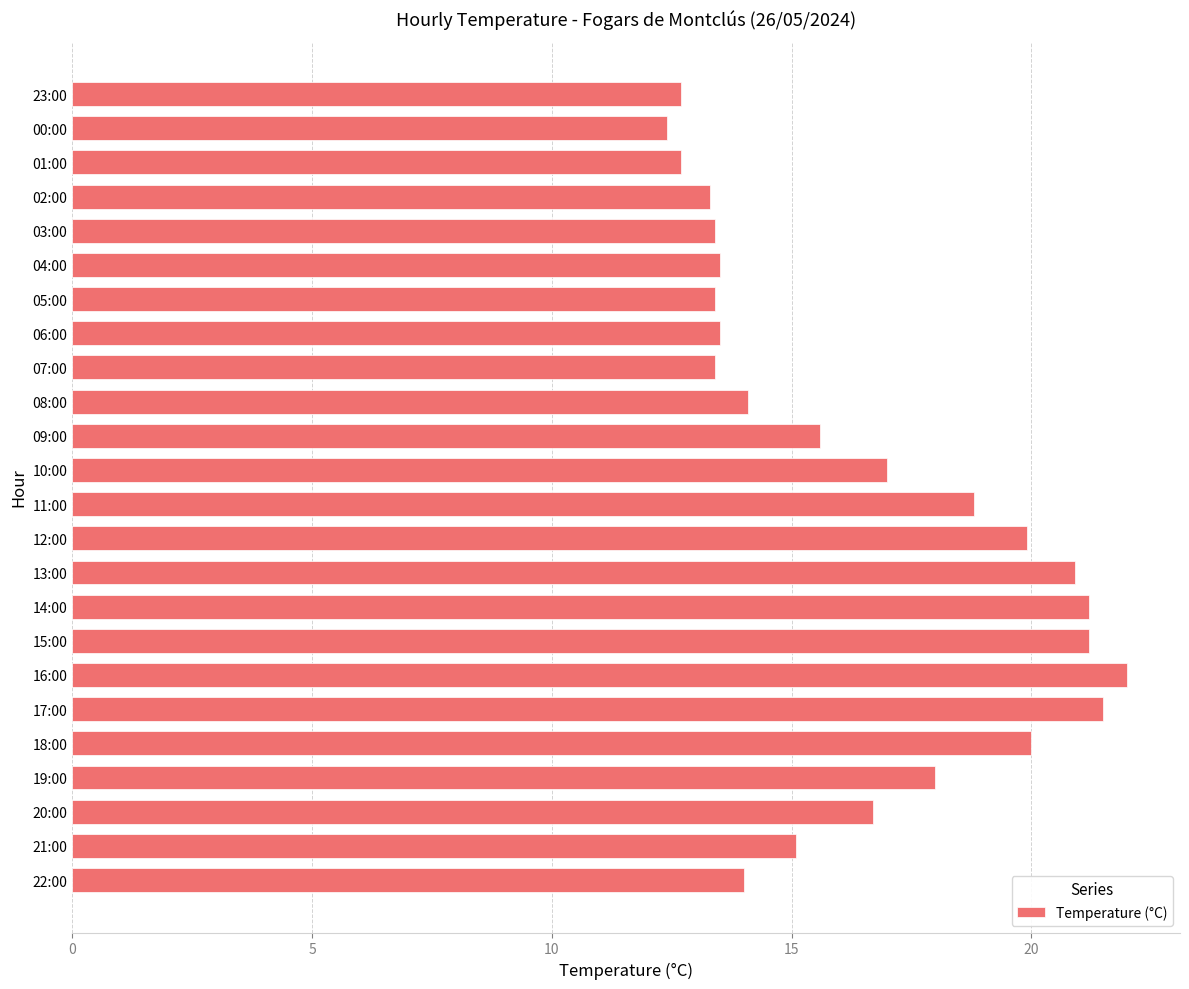

What value does the data have at 08:00?

14.1